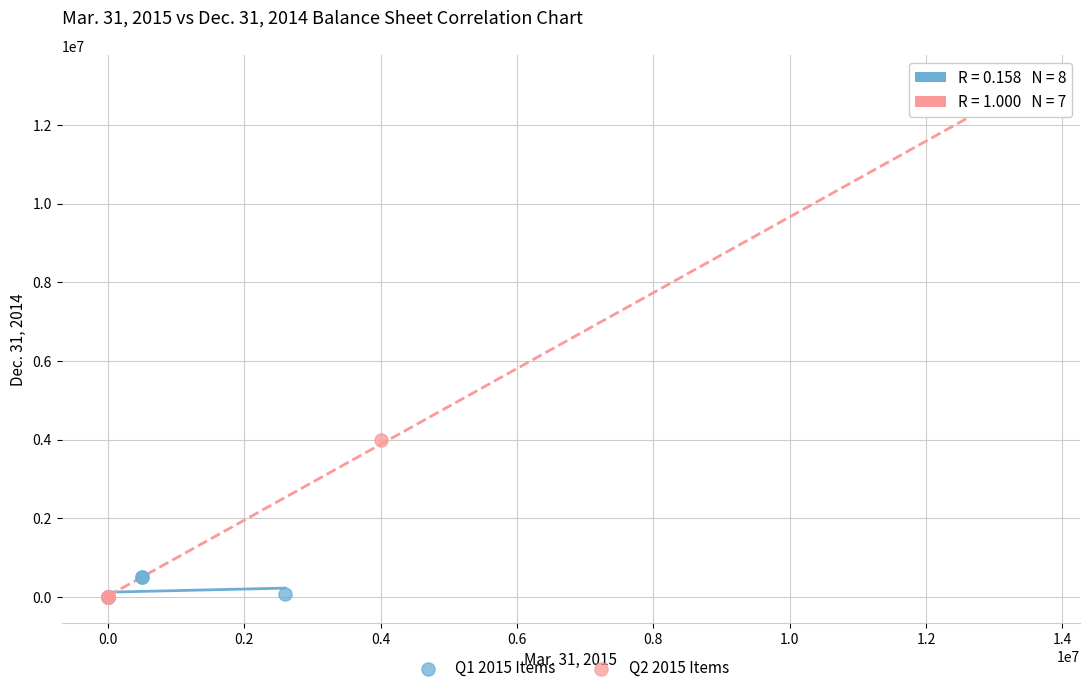

Which series has the widest spread of Y values?

Q2 2015 Items